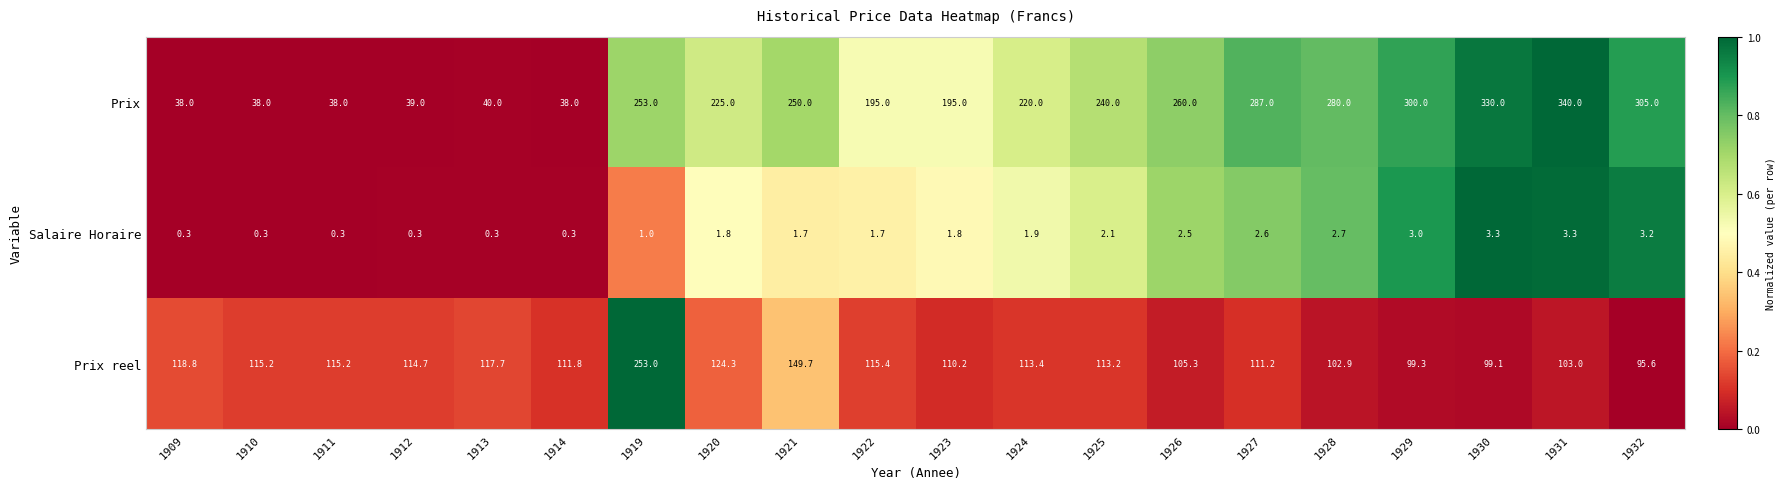

Which series has the largest total across all categories?

Prix